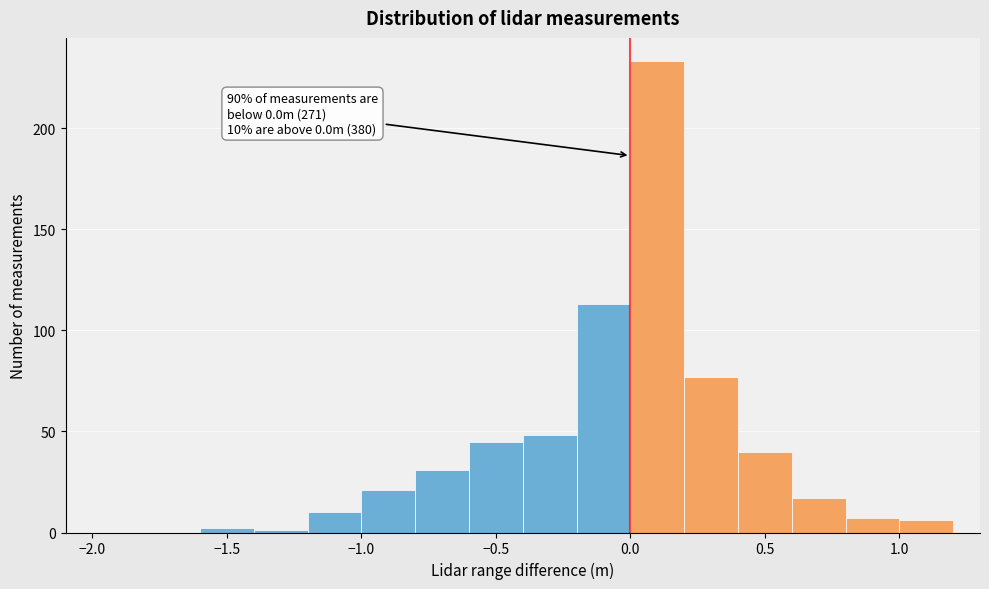

Which range on the x-axis has the tallest bar?

0.0 to 0.2